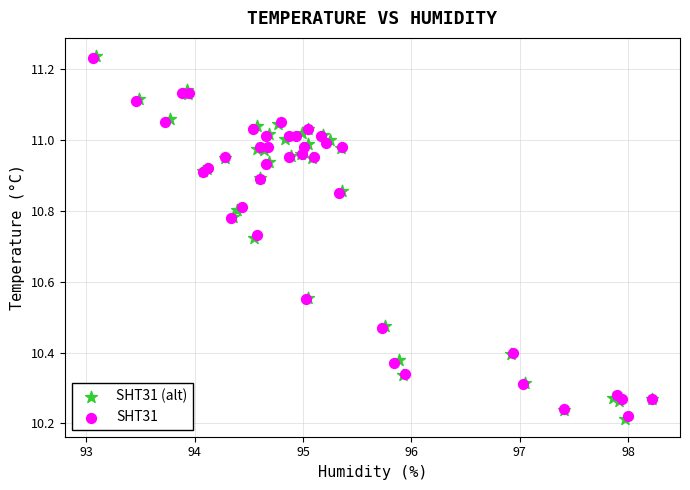

Which series has the largest Y range (max minus min)?

SHT31 (alt)